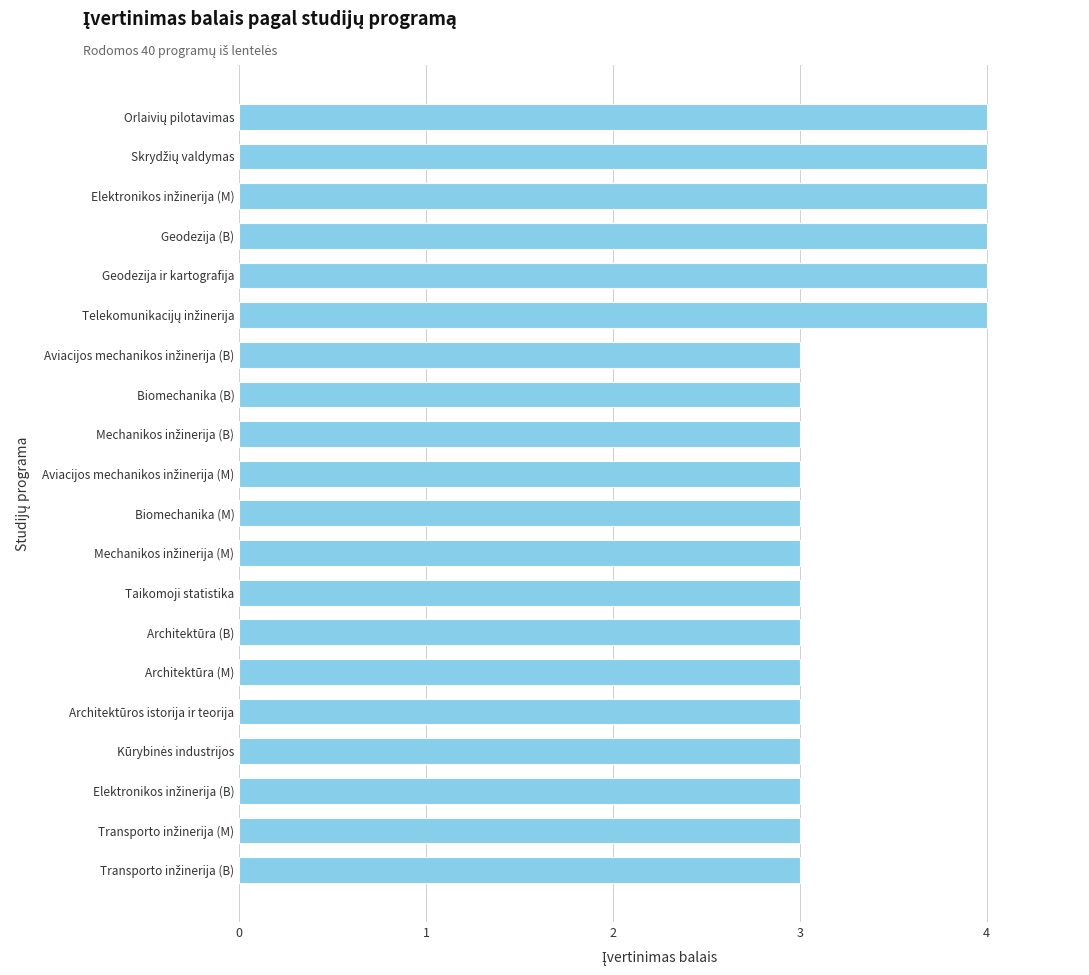

What is the sum of all values?

66